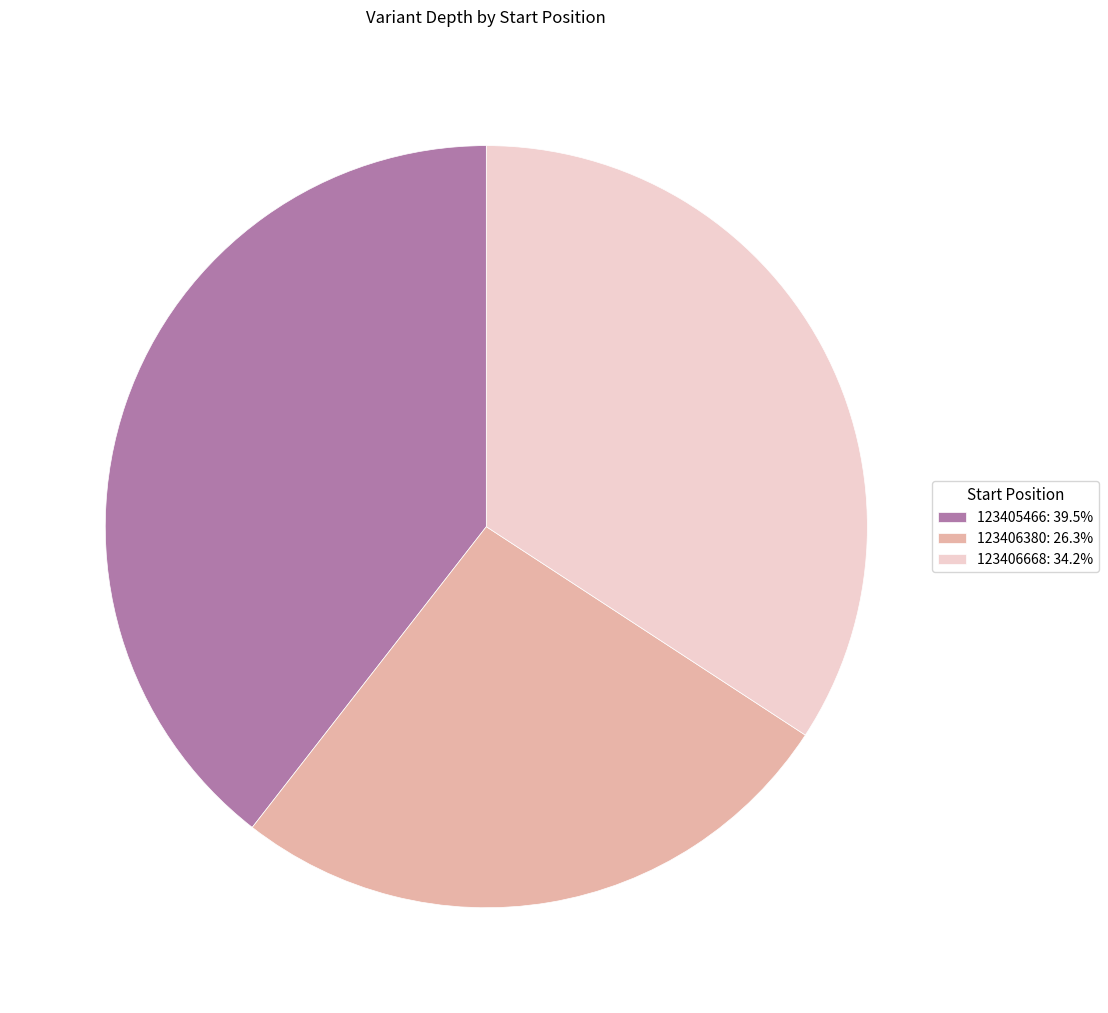

Combined, do 123406380 and 123405466 account for over 50%?

Yes